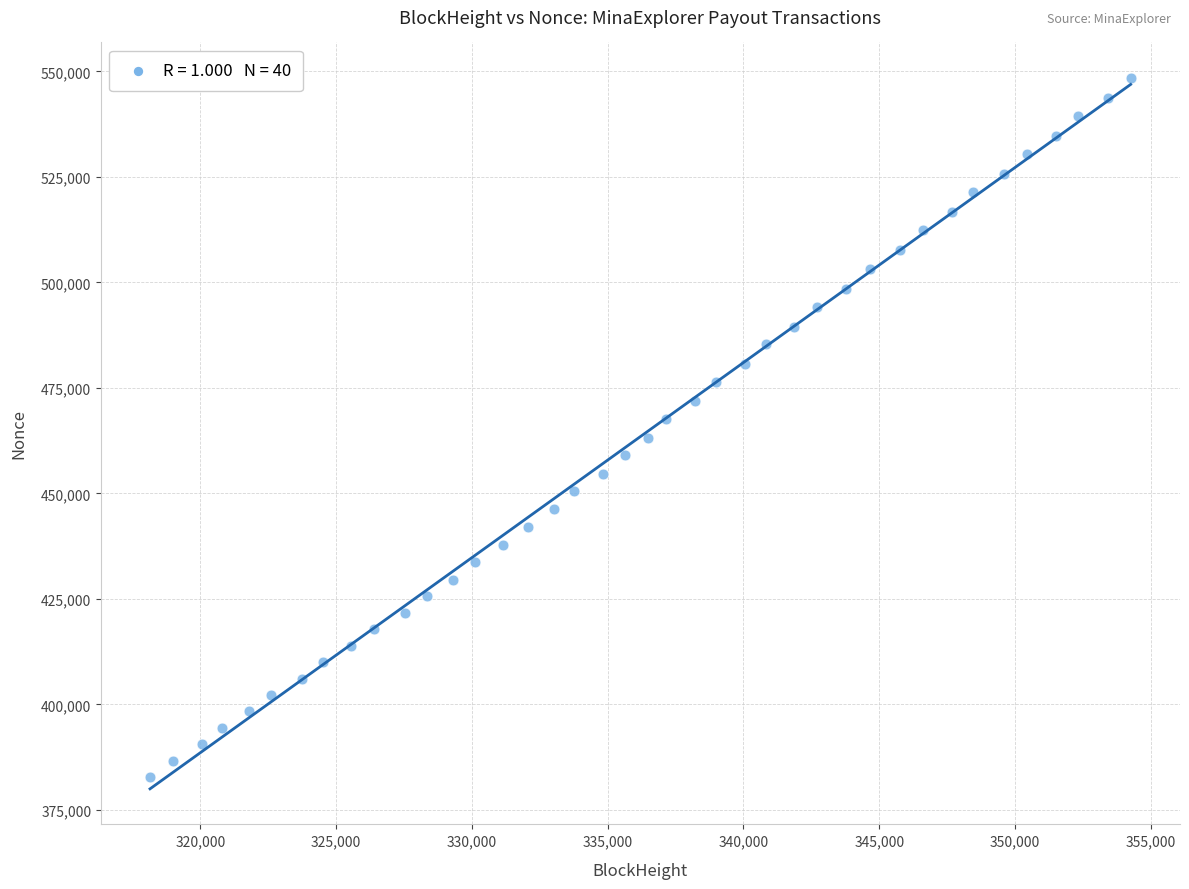

What is the range of X values (max minus min)?

36105